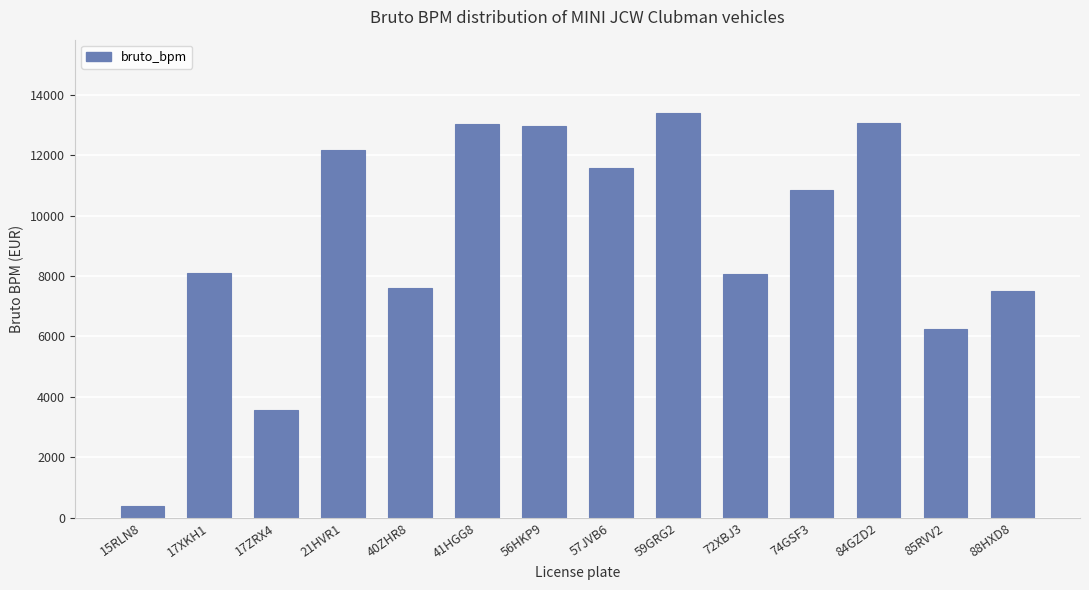

What is the greatest value displayed?

13405